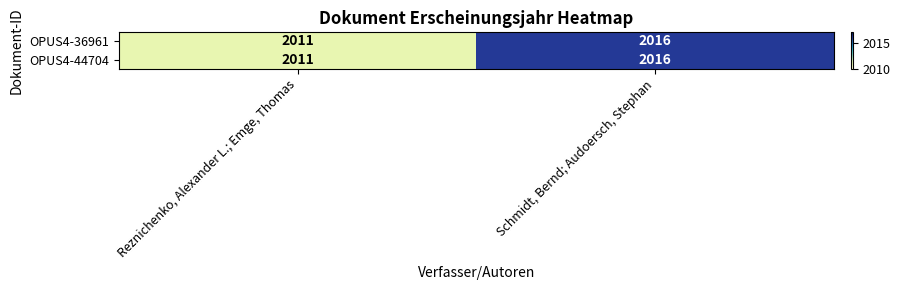

What is the sum of the OPUS4-36961 values at Schmidt, Bernd; Audoersch, Stephan and Reznichenko, Alexander L.; Emge, Thomas?

4027